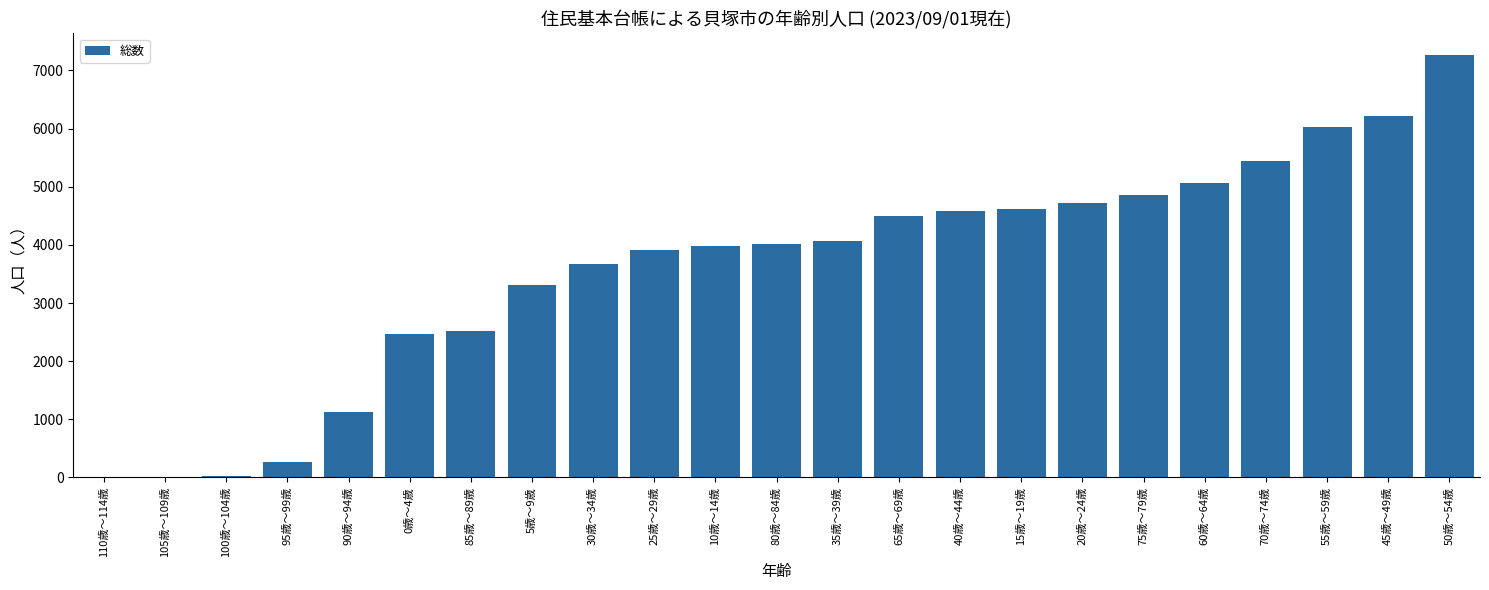

What is the change in value from 110歳～114歳 to 15歳～19歳?

+4612